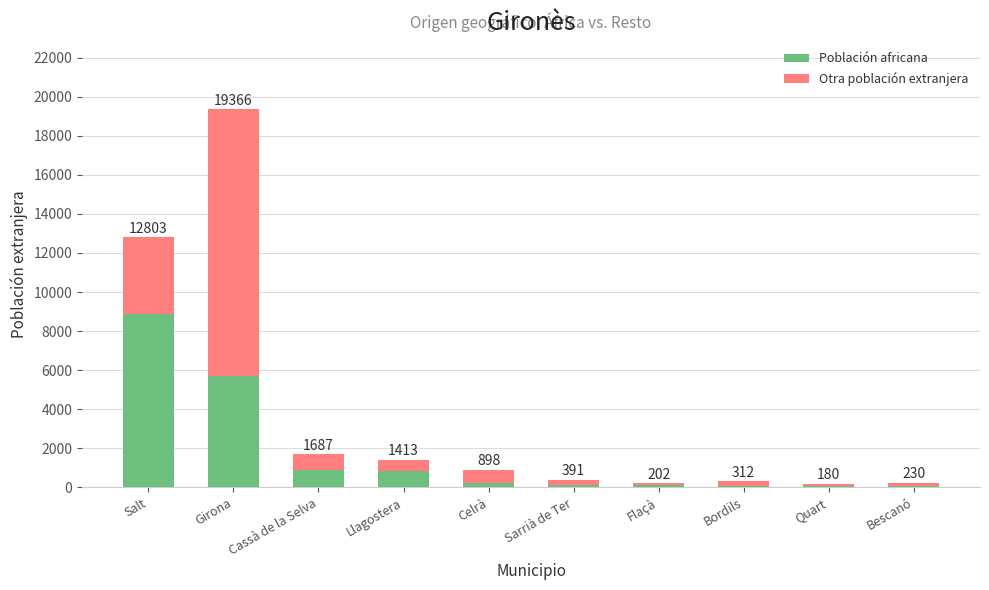

At Cassà de la Selva, list the series in order from largest to smallest.

Población africana, Otra población extranjera